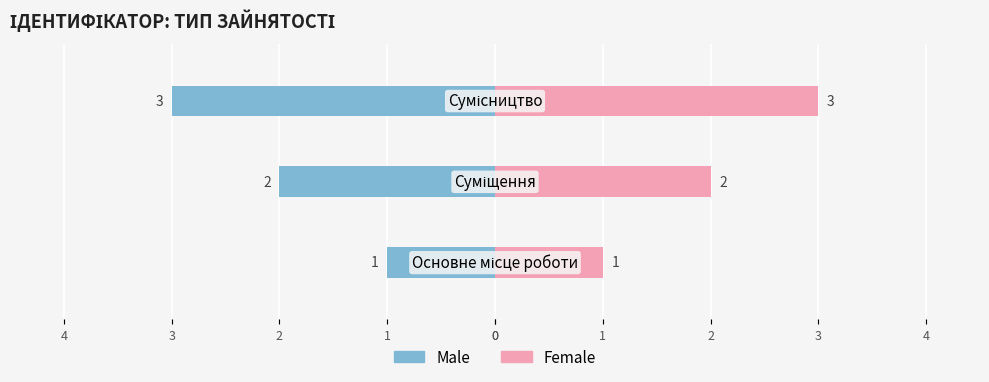

How many data points in Male are above -2?

1